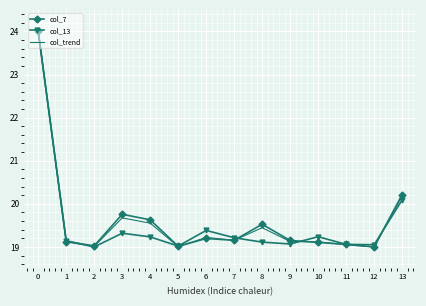

What is the sum of all col_13 values?

273.9